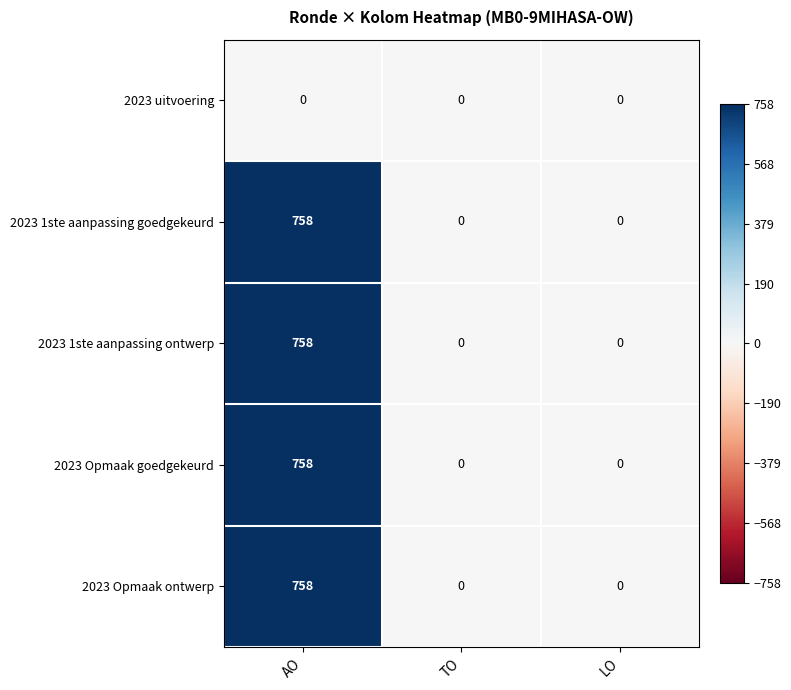

At which category is the sum across all series the highest?

AO